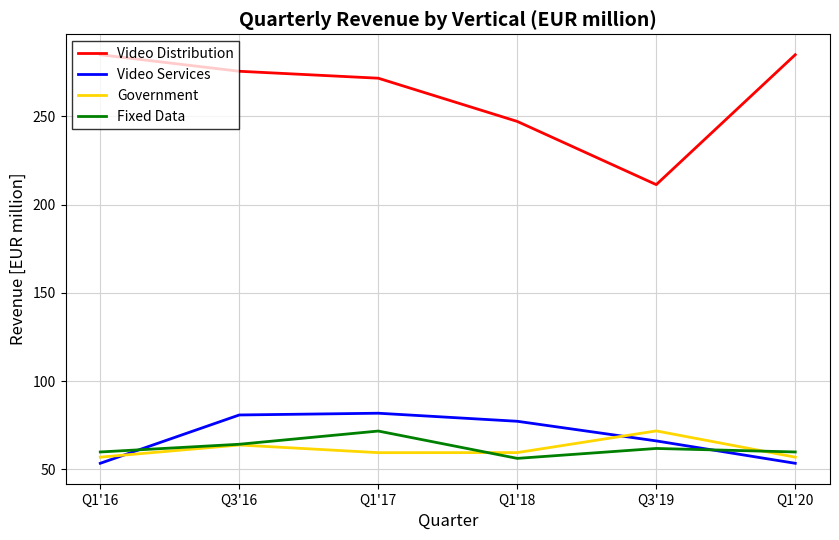

What is the minimum value for Video Distribution?

211.3